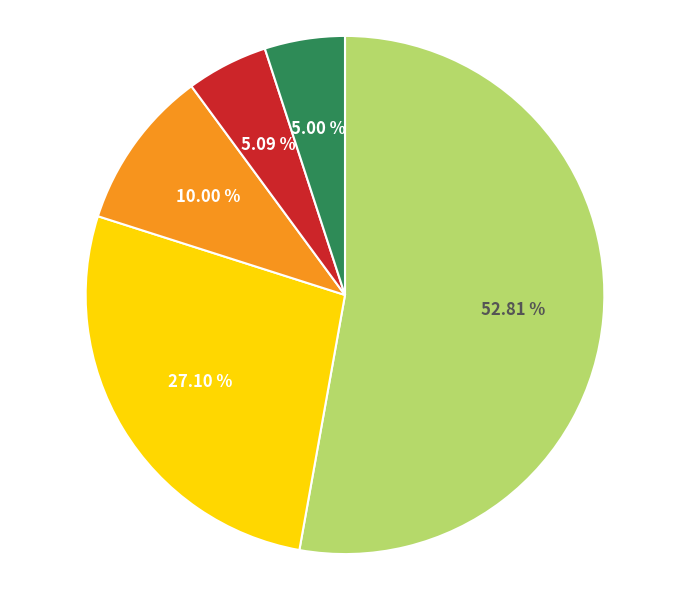

Is there any slice that represents more than half of the pie?

Yes